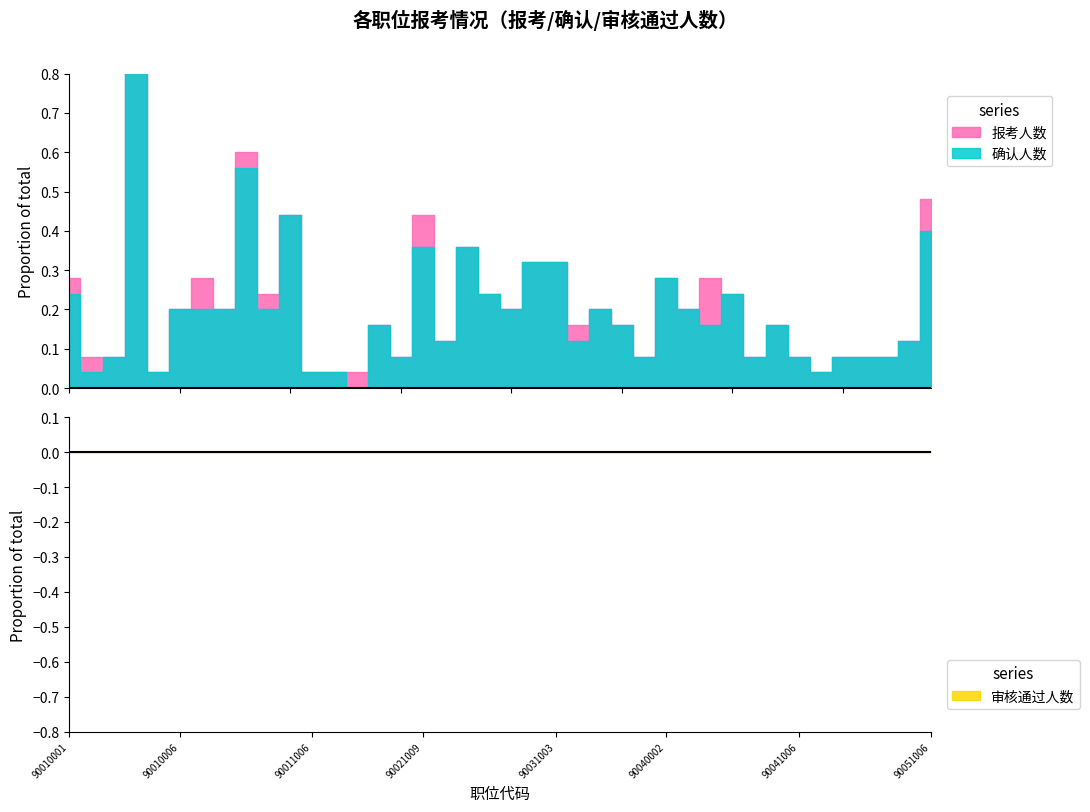

Between 90021008 and 90031006, which series saw the biggest shift?

报考人数